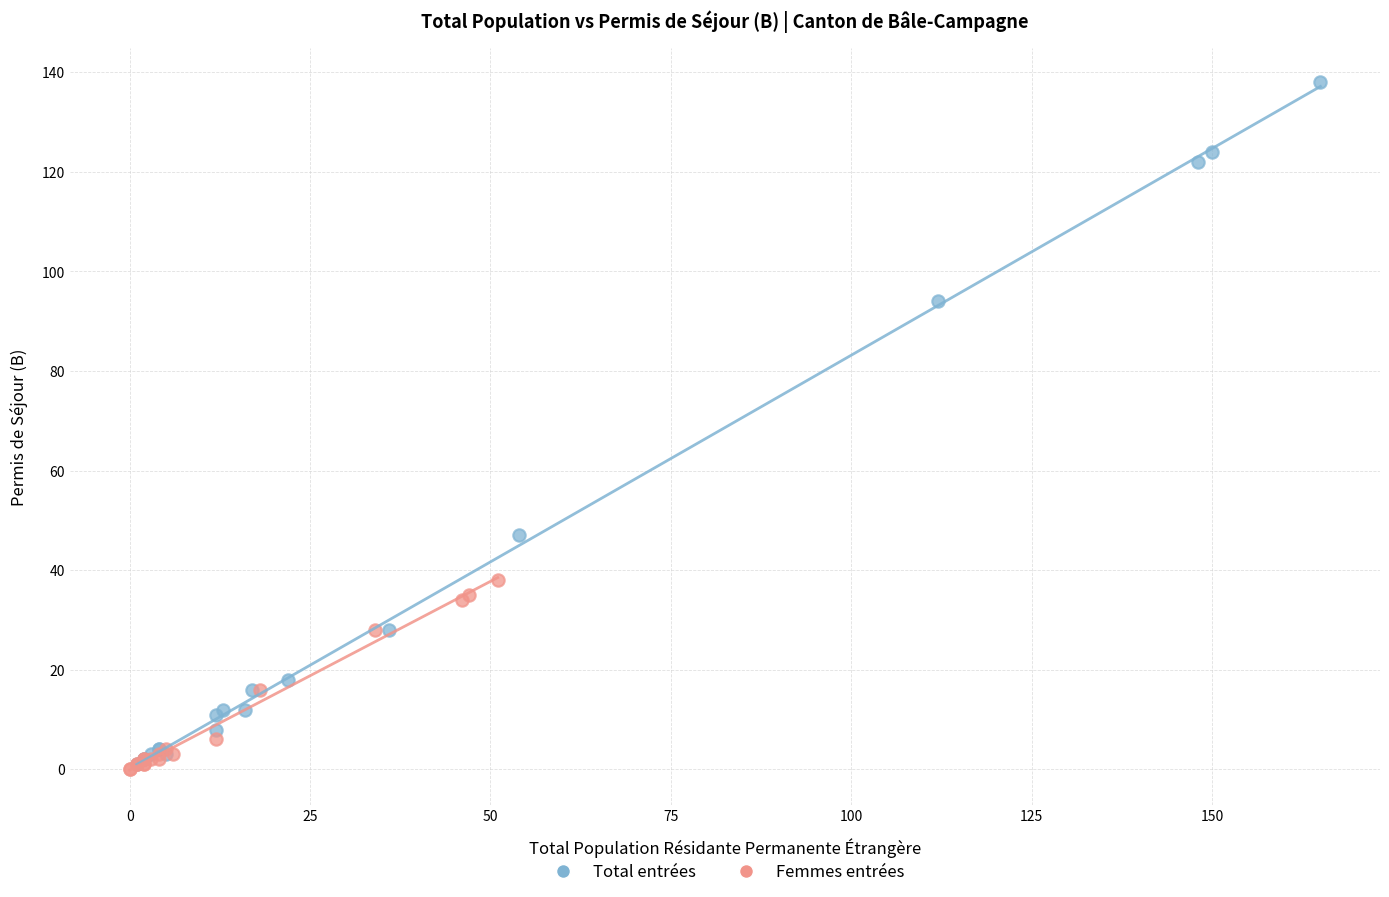

Which series has the largest Y range (max minus min)?

Total entrées